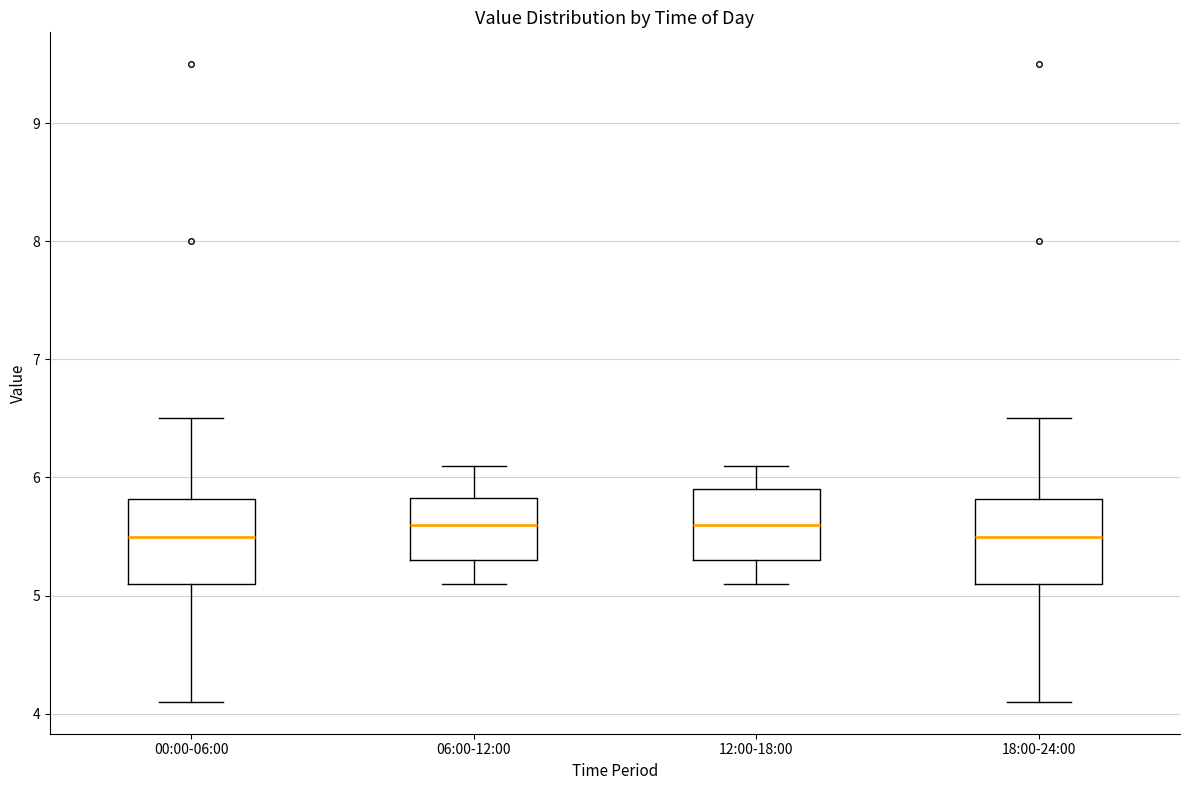

Where is the upper edge of the box for 12:00-18:00 on the y-axis? The values are not printed on the chart, so give them approximately, as read against the axis.

5.9